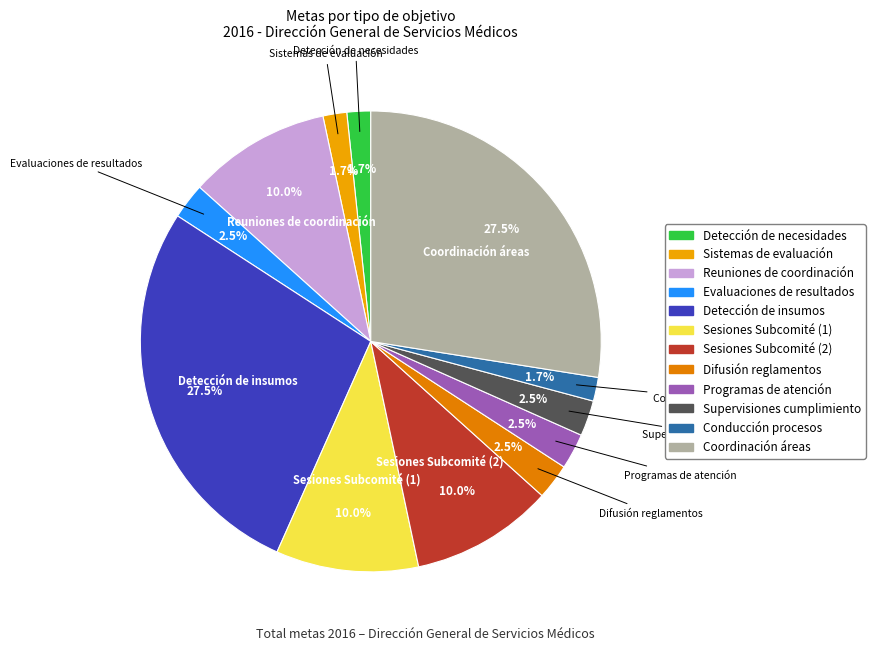

Is the sum of Evaluaciones de resultados and Detección de insumos greater than half?

No